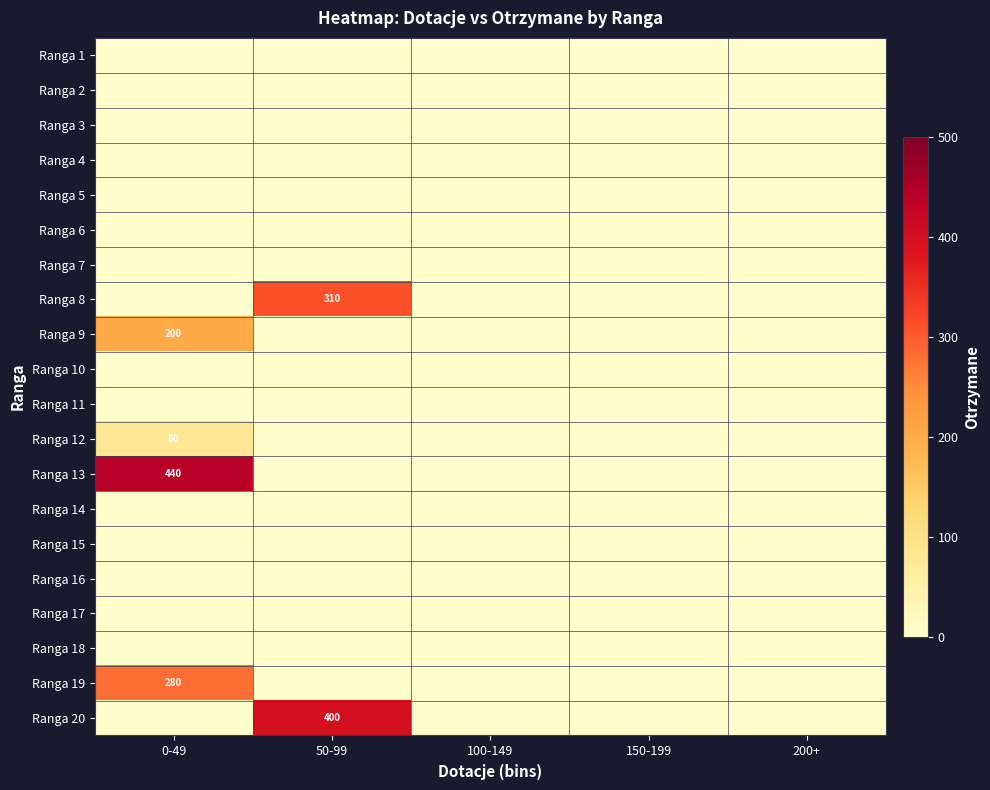

Is it true that Ranga 19 equals 170 at 0-49?

False